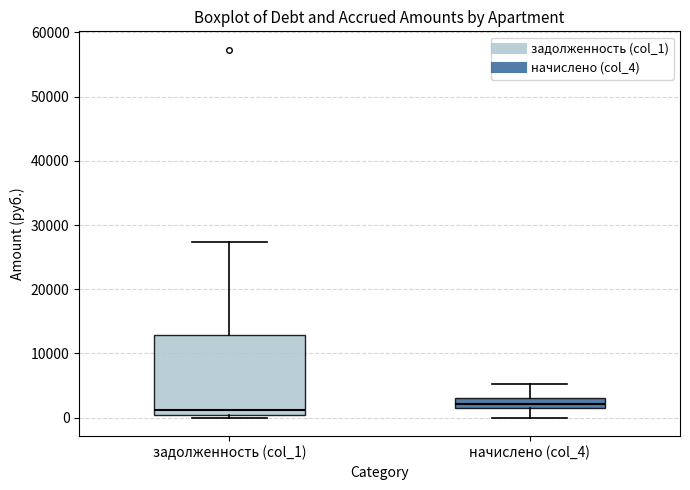

Where does the median line of the box for начислено (col_4) sit on the y-axis? The values are not printed on the chart, so give them approximately, as read against the axis.

2000